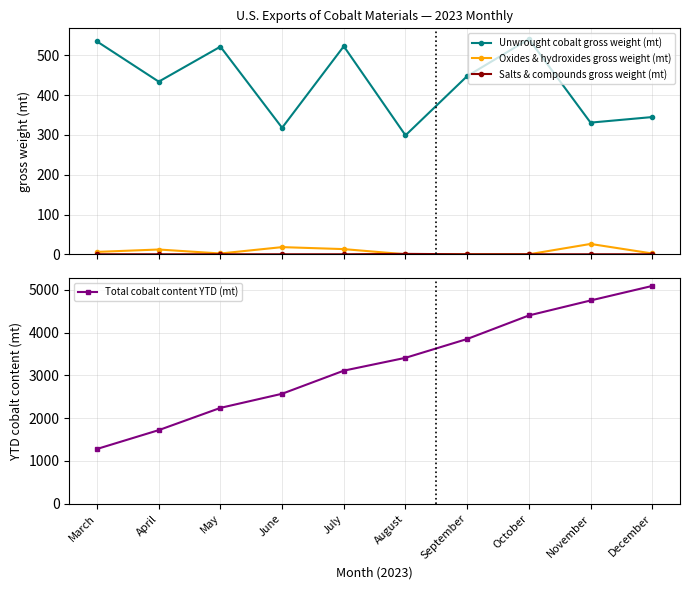

Reading left to right, list all the values displayed in this chart.

Unwrought cobalt gross weight (mt): 535	434	522	318	523	299	448	541	331	345
Oxides & hydroxides gross weight (mt): 6	12	2	18	13	0	0	0	26	2
Salts & compounds gross weight (mt): 0	0	0	0	0	1	0	0	0	0
Total cobalt content YTD (mt): 1280	1720	2240	2570	3110	3410	3850	4400	4750	5090